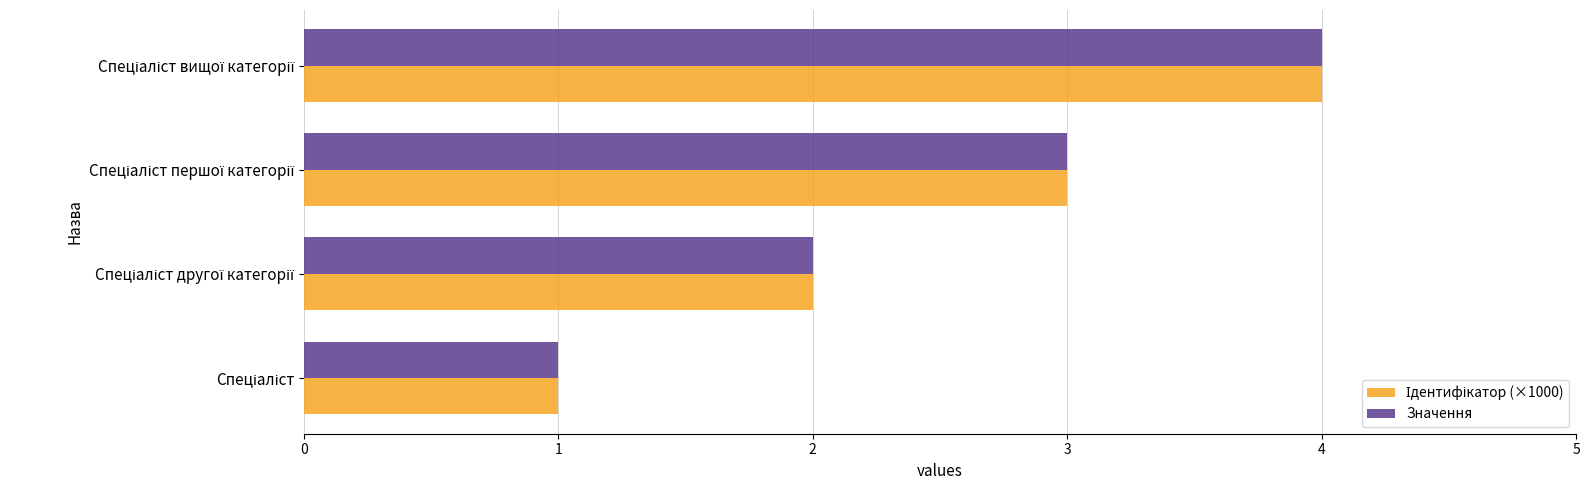

What is the maximum value shown in the chart?

4